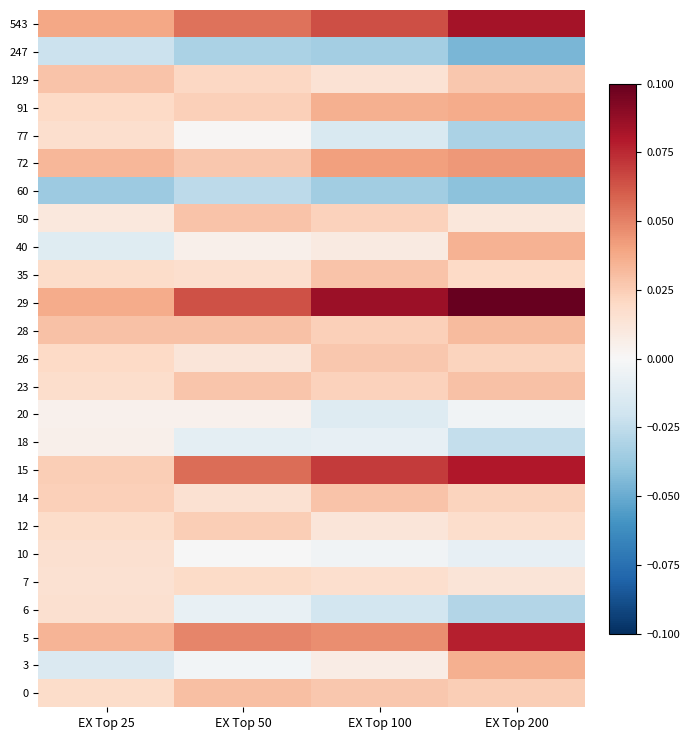

What is the total value across all series at EX Top 200?

0.5